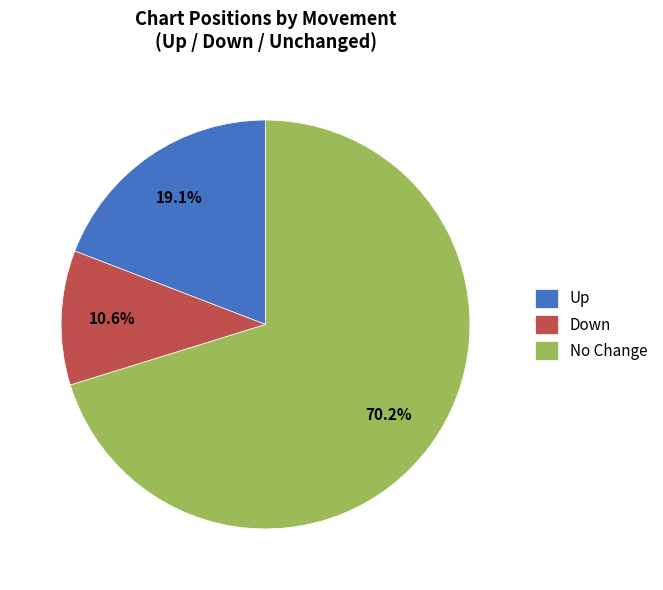

Do No Change and Up together represent more than half of the pie?

Yes